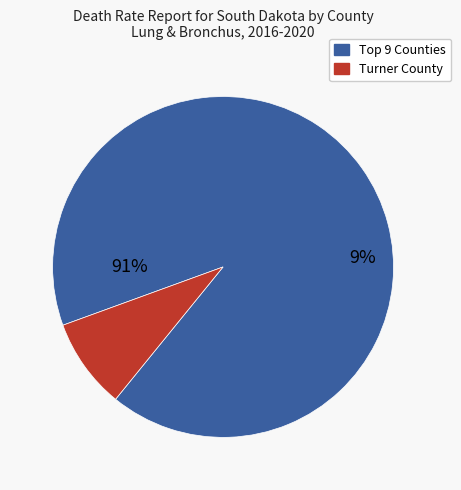

Does McCook County account for over 50% of the chart?

No